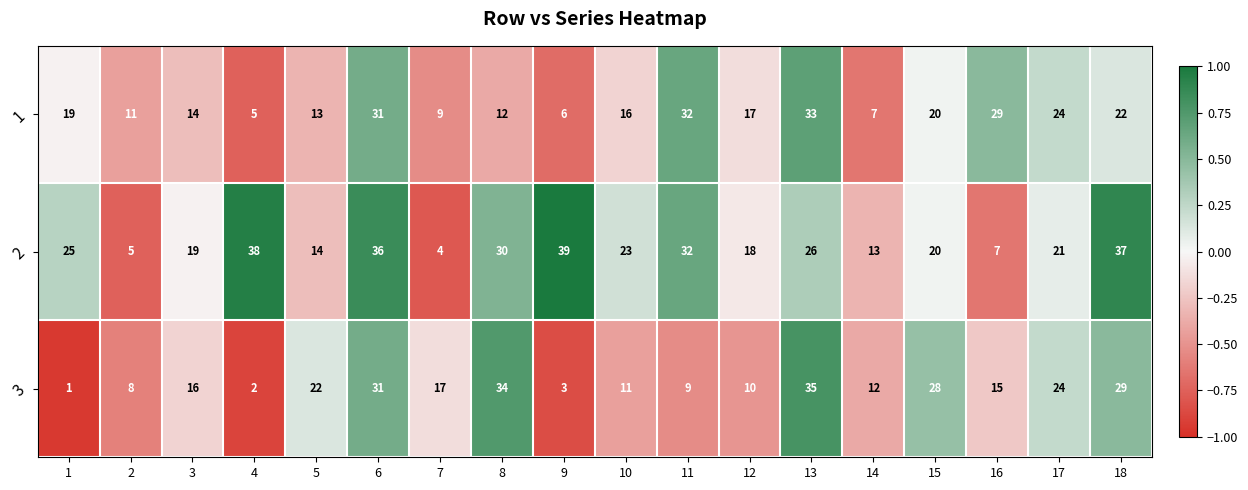

At which category is the sum across all series the highest?

6